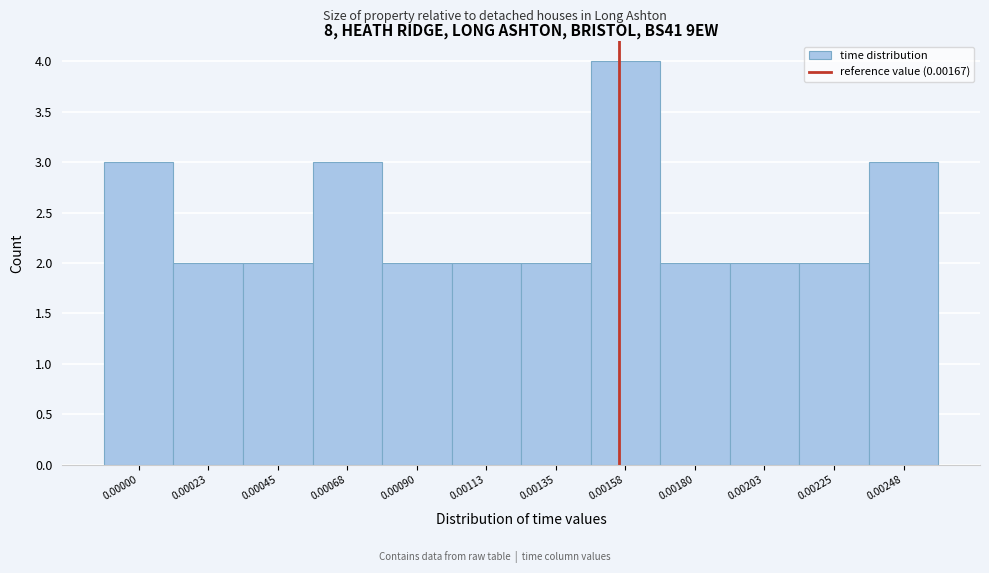

Reading left to right, extract all data points from this chart.

3	2	2	3	2	2	2	4	2	2	2	3